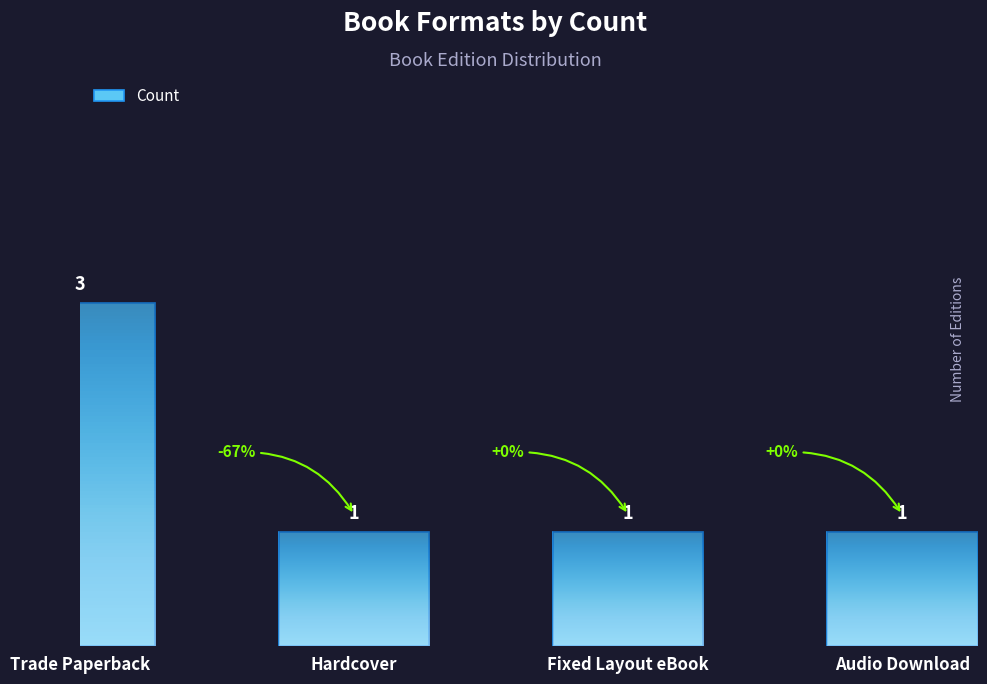

Read the value at Fixed Layout eBook.

1